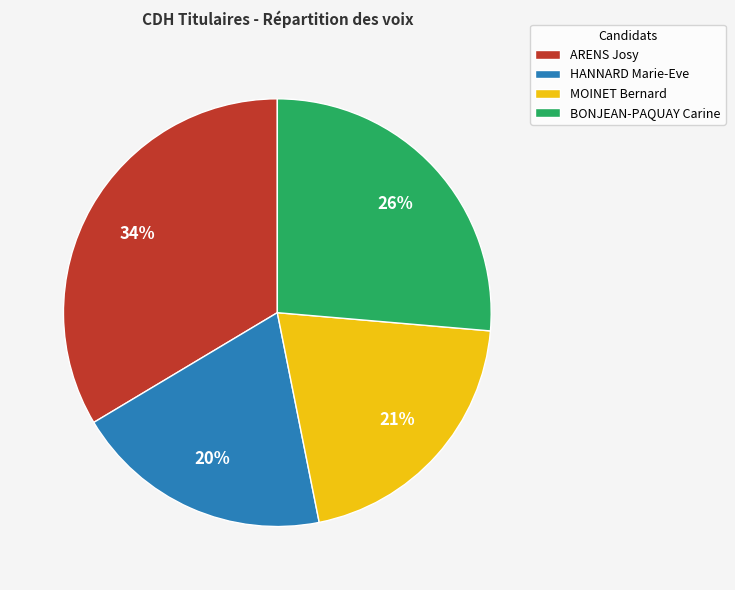

Rank the categories by value from highest to lowest.

ARENS Josy, BONJEAN-PAQUAY Carine, MOINET Bernard, HANNARD Marie-Eve